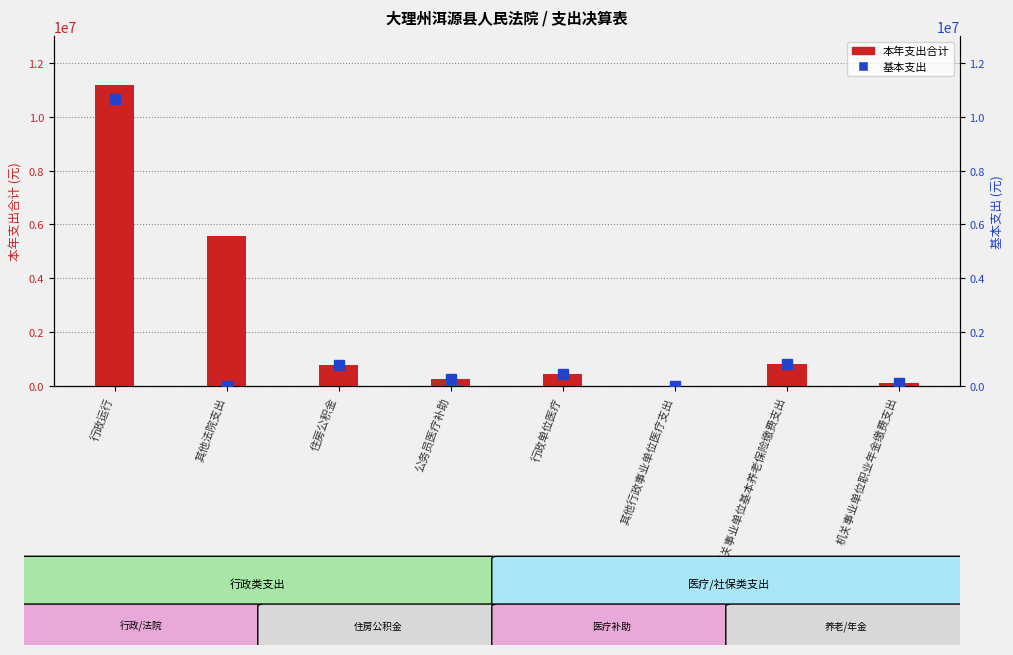

Between 公务员医疗补助 and 行政单位医疗, which series saw the biggest shift?

本年支出合计